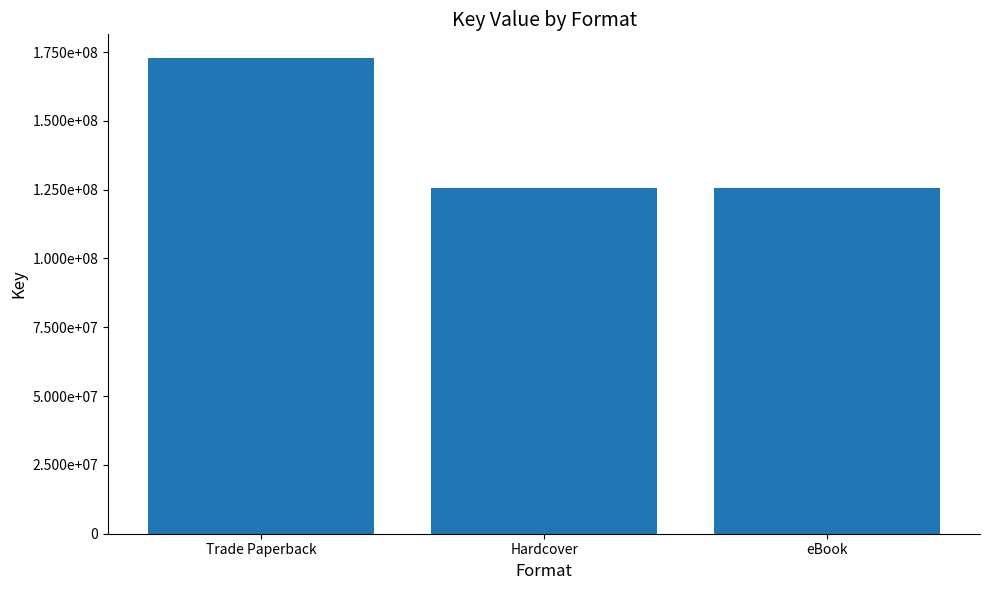

What is the minimum value shown in the chart?

125532231